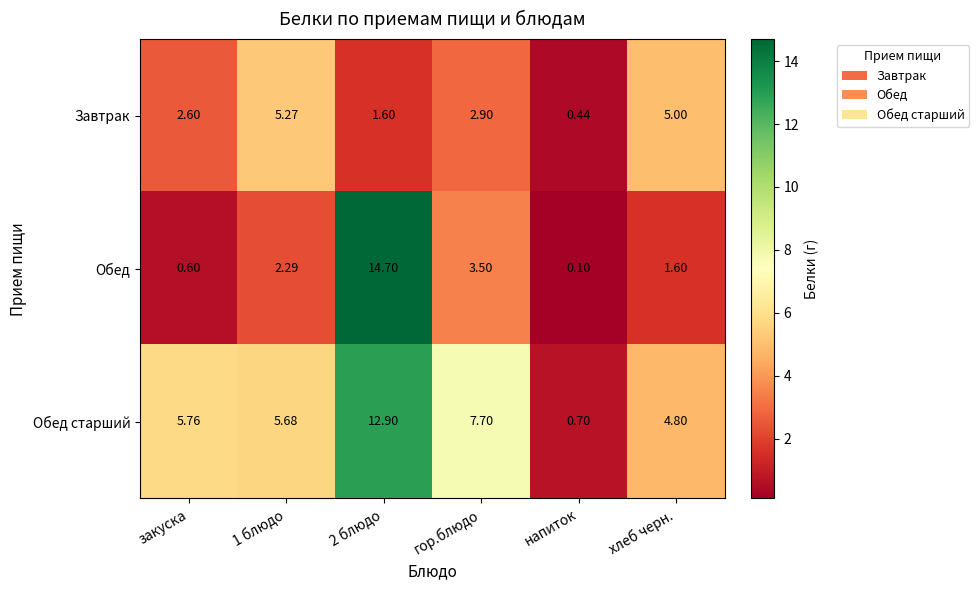

At which label does Завтрак first exceed 2?

закуска